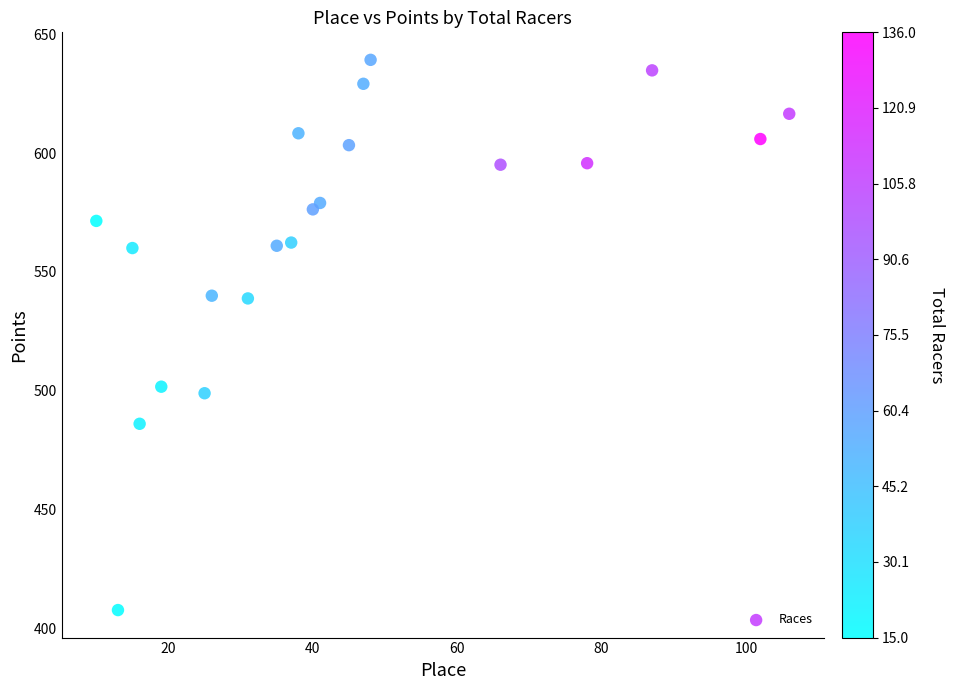

What is the range of Y values (max minus min)?

231.4